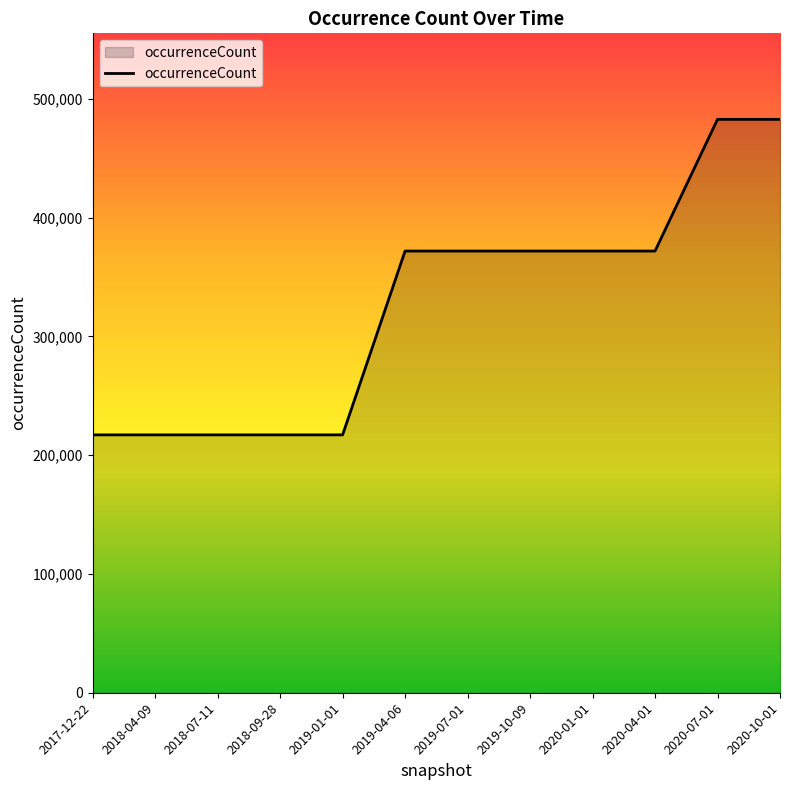

What is the ratio of the value at 2019-01-01 to the value at 2019-07-01?

0.6